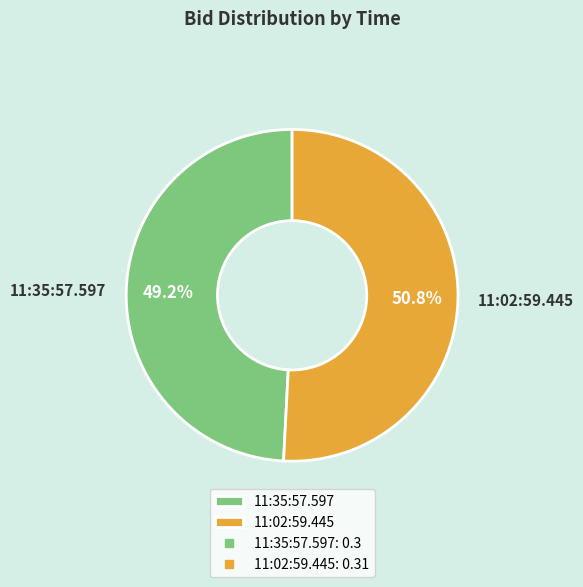

How many segments does this pie chart have?

2